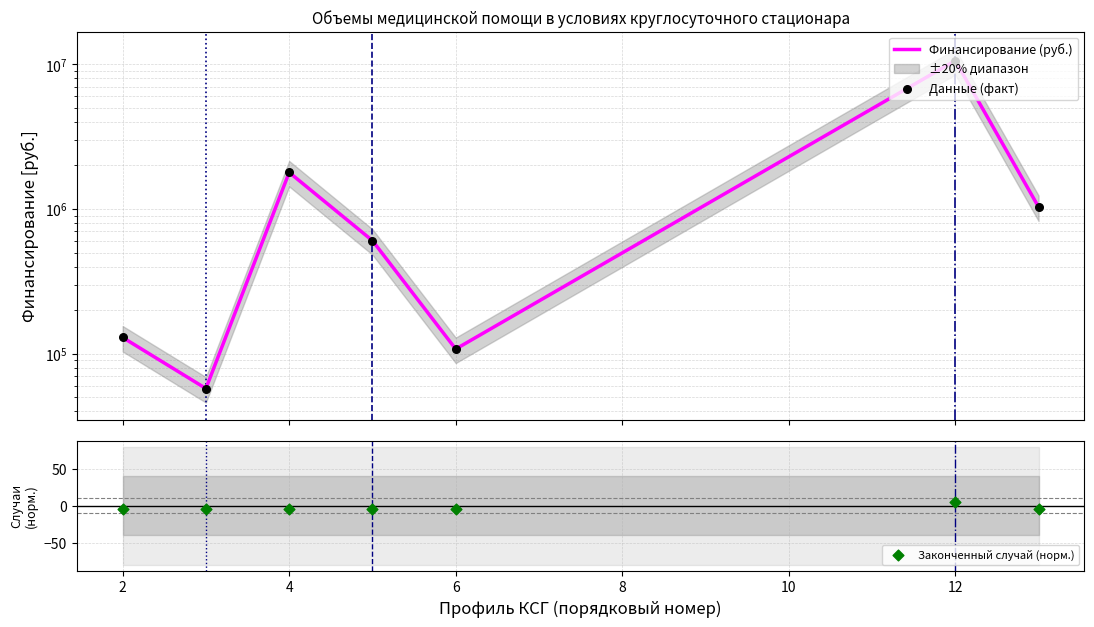

At how many categories does at least one series exceed 7354218?

1